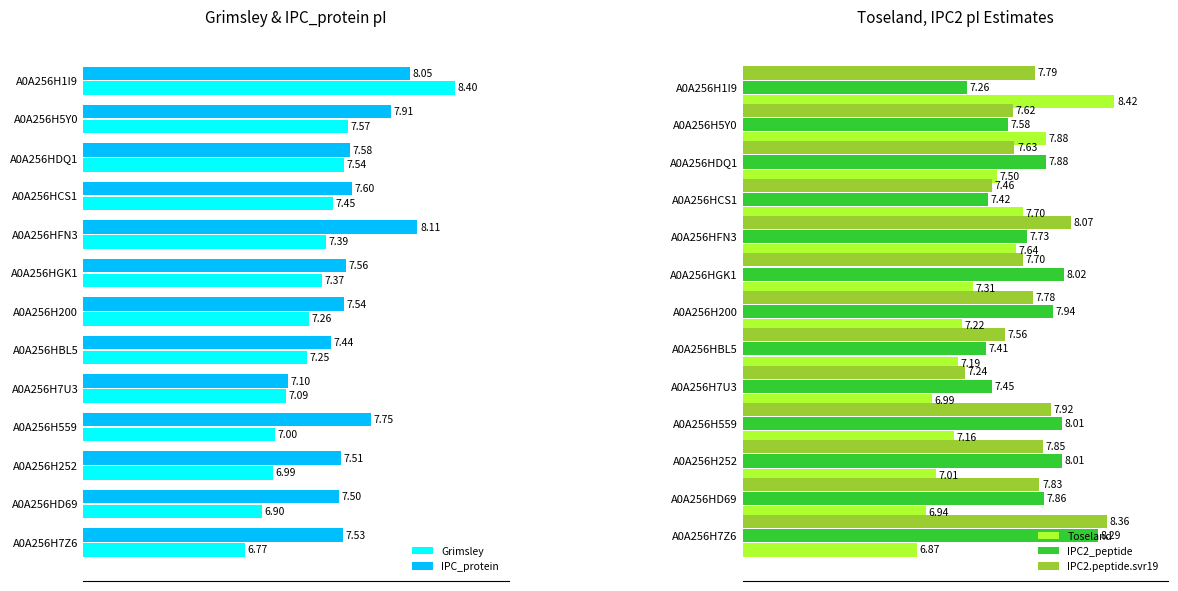

Does the chart contain stacked bars?

No